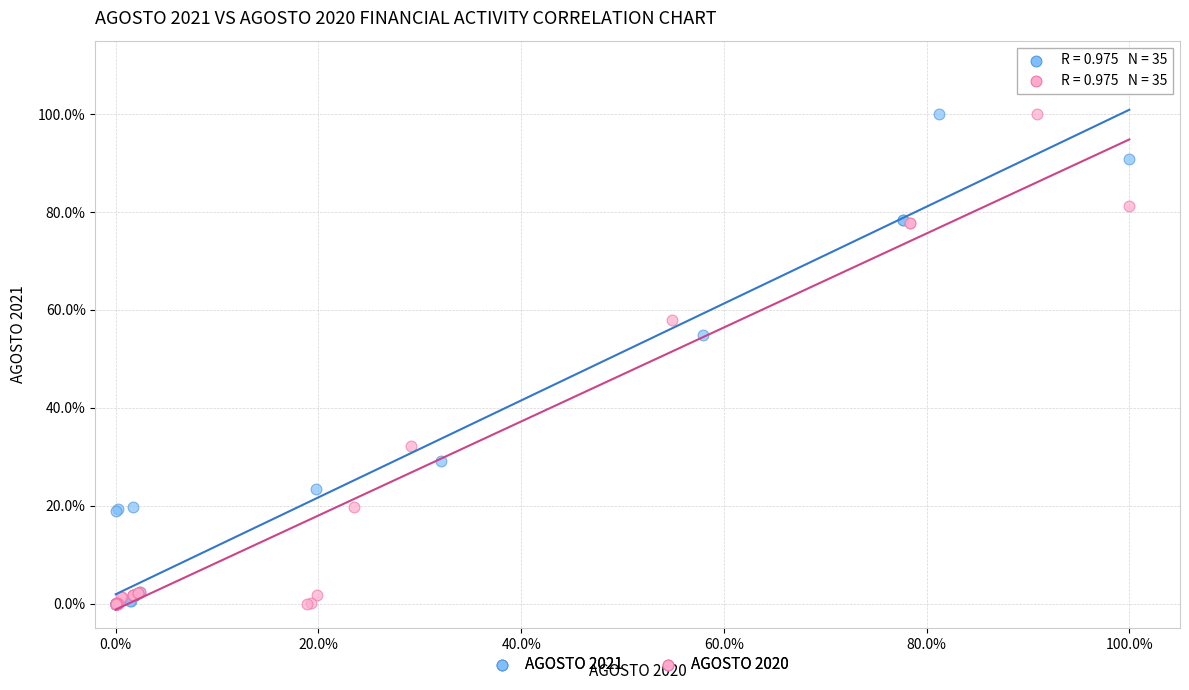

What are all the series names shown in the legend?

AGOSTO 2021, AGOSTO 2020